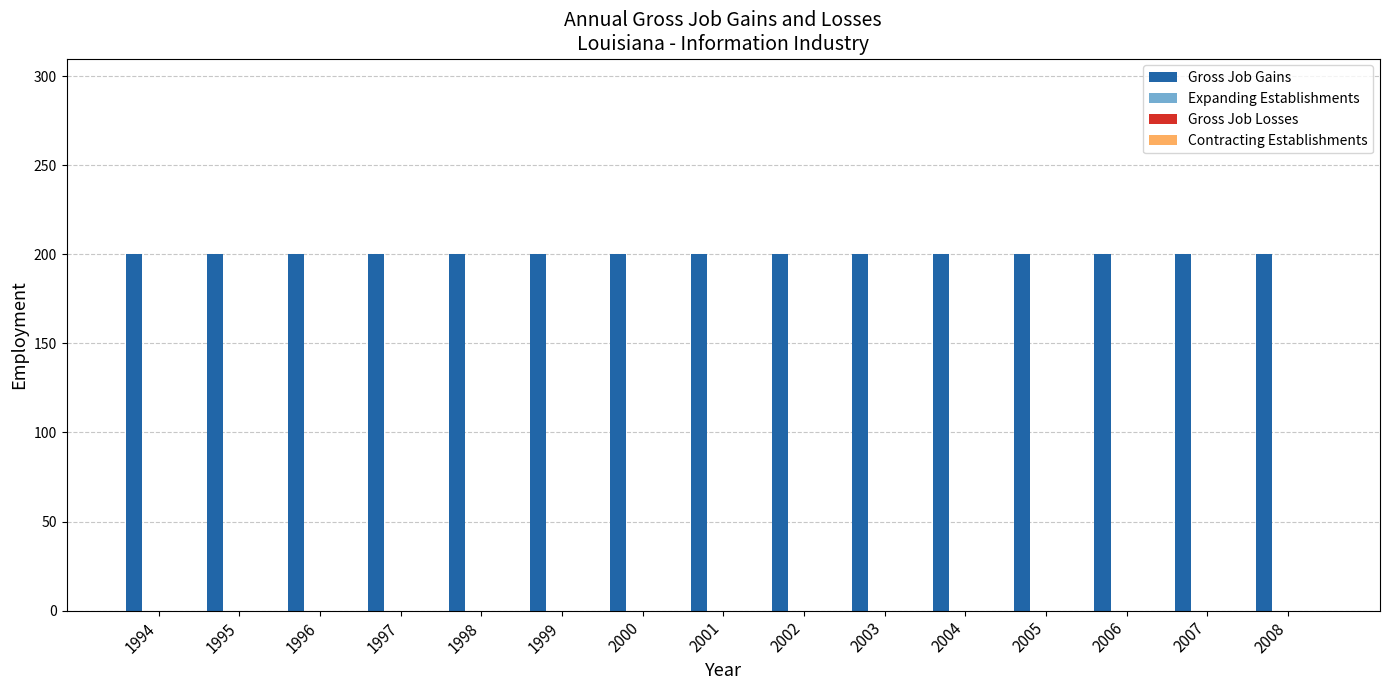

List the series in order of their peak value, highest first.

Gross Job Gains, Expanding Establishments, Gross Job Losses, Contracting Establishments